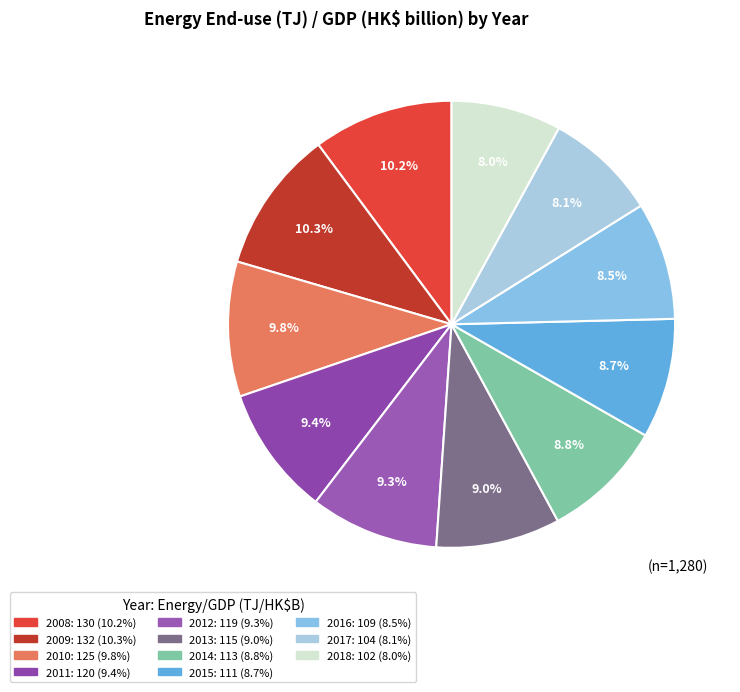

What portion of the pie excludes 2010?

90.2%